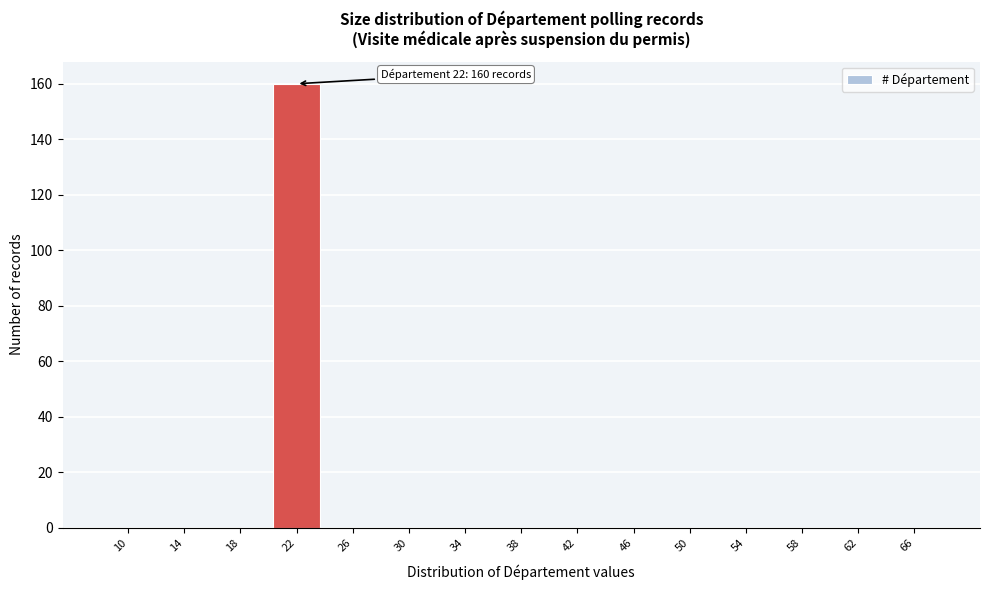

Reading right to left, extract all data points from this chart.

66=0	62=0	58=0	54=0	50=0	46=0	42=0	38=0	34=0	30=0	26=0	22=160	18=0	14=0	10=0